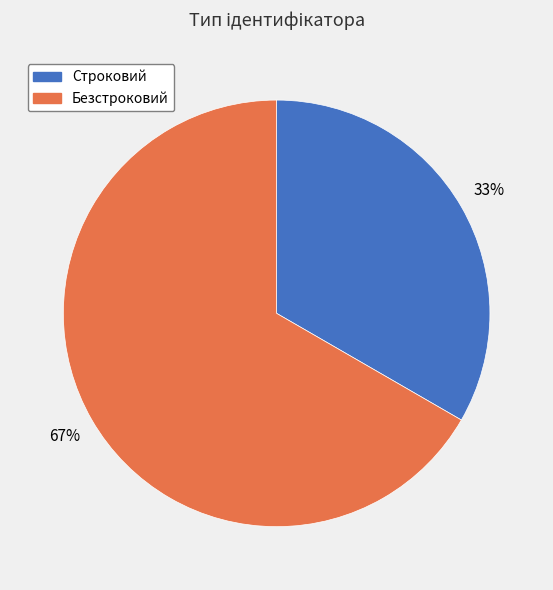

What is the ratio of the value at Строковий to the value at Безстроковий?

0.5